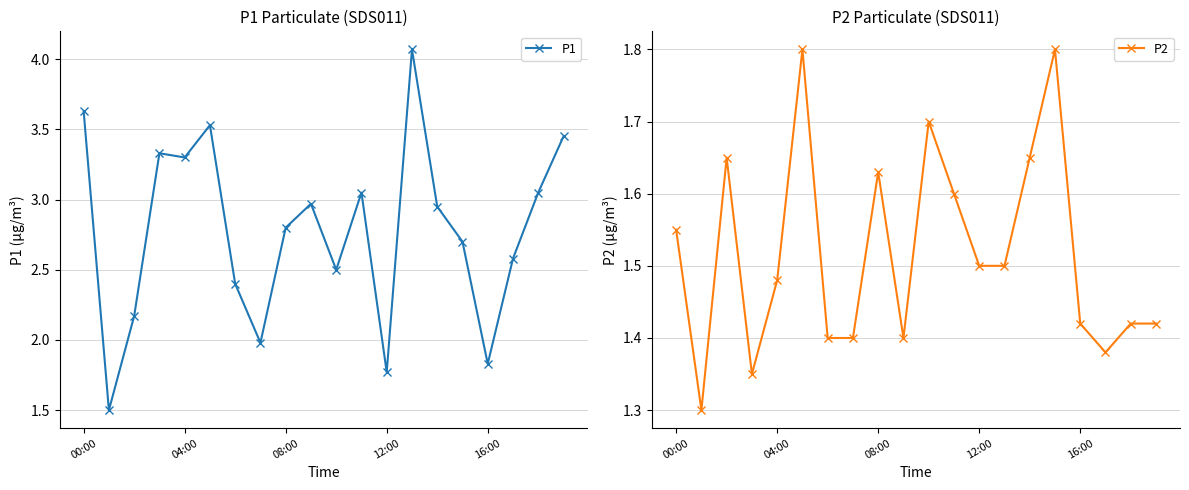

Is it true that P1 equals 2.8 at 08:00?

True